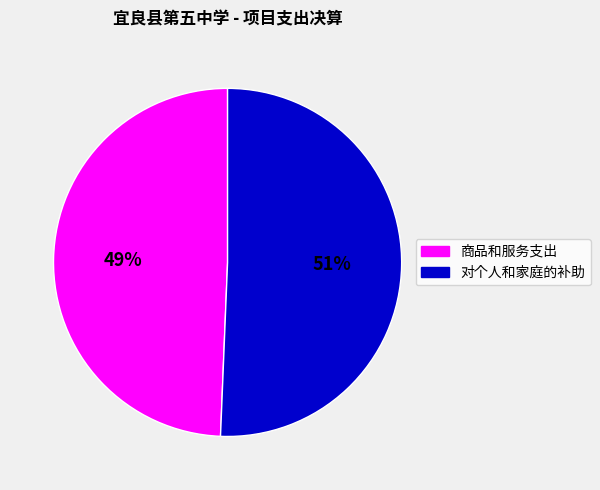

To the nearest percent, what is the combined percentage of 商品和服务支出 and 对个人和家庭的补助?

100%